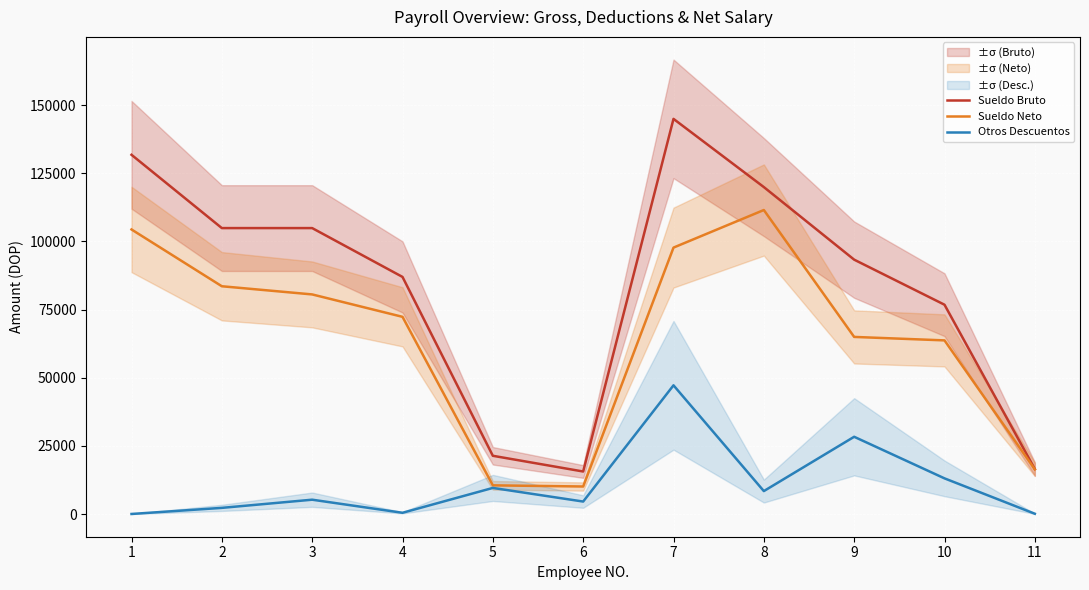

What are all the series names shown in the legend?

Sueldo Bruto, Sueldo Neto, Otros Descuentos